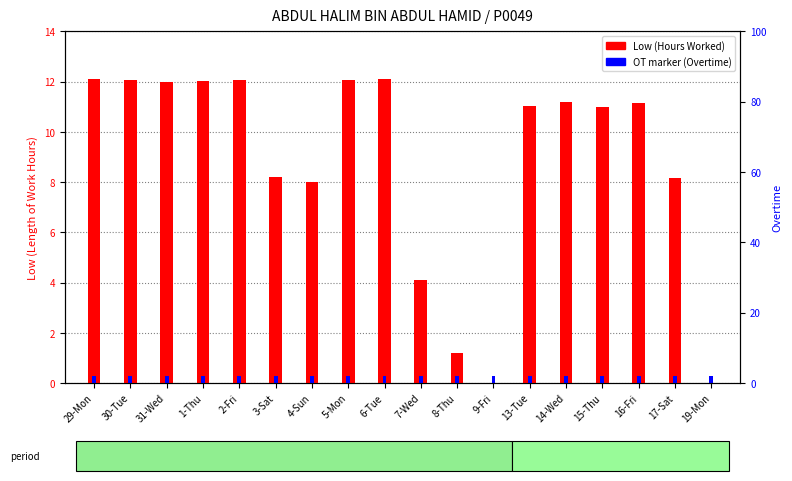

At which category does the chart reach its peak across all series?

29-Mon